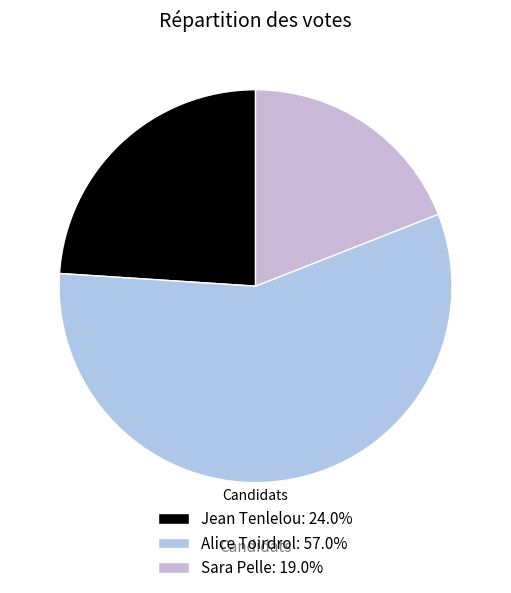

What percentage is NOT represented by Alice Toirdrol?

43.0%